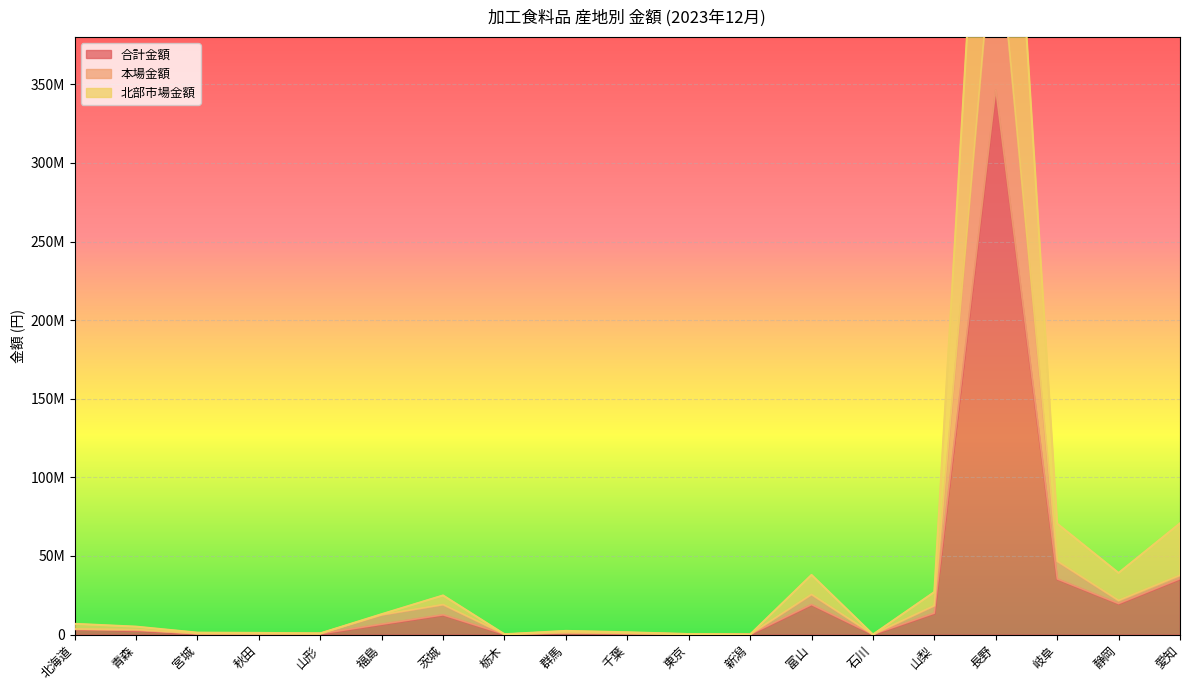

Rank the series by their average value, from lowest to highest.

合計金額, 本場金額, 北部市場金額